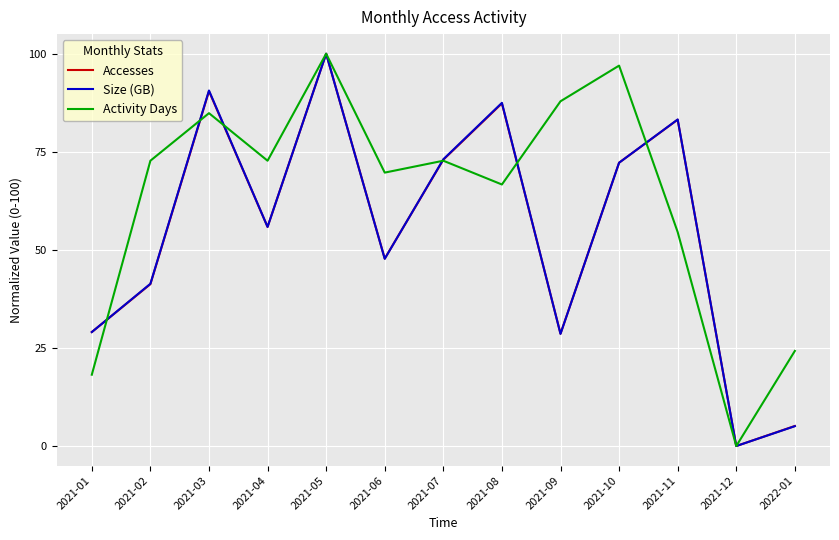

What position from the left is 2021-11?

11